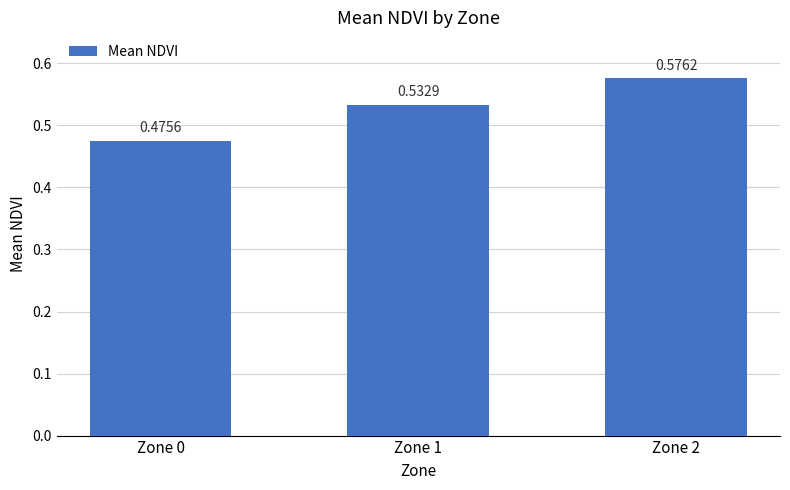

What is the change in value from Zone 0 to Zone 1?

+0.1